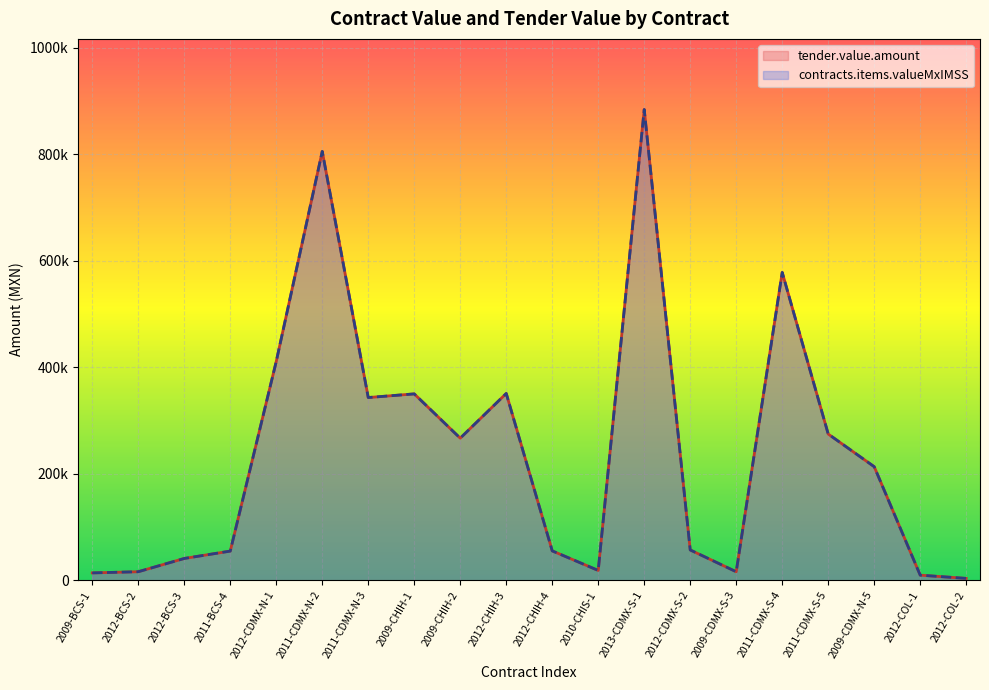

Where is contracts.items.valueMxIMSS nearest to the value 443729?

2012-CDMX-N-1